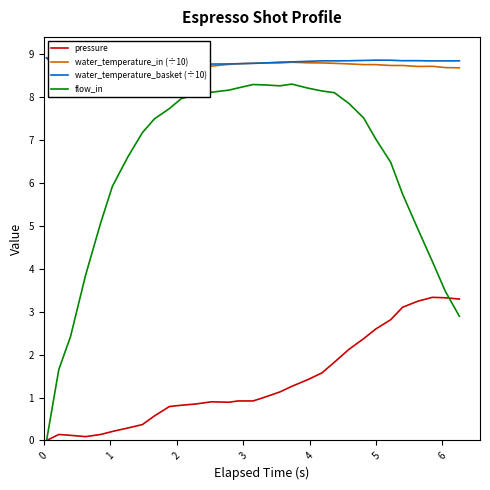

What is the maximum value for pressure?

3.3